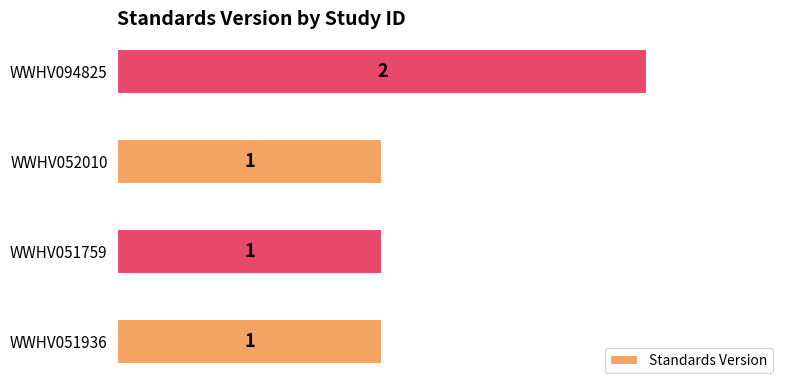

The chart shows a value of 3 at WWHV094825. True or false?

False